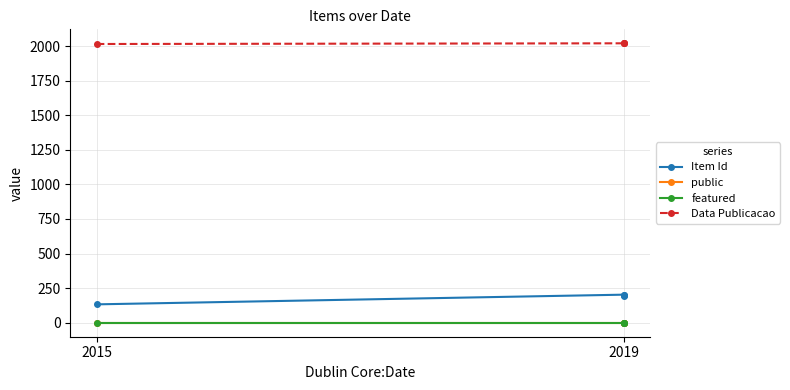

Does the chart display data point markers on the line(s)?

Yes